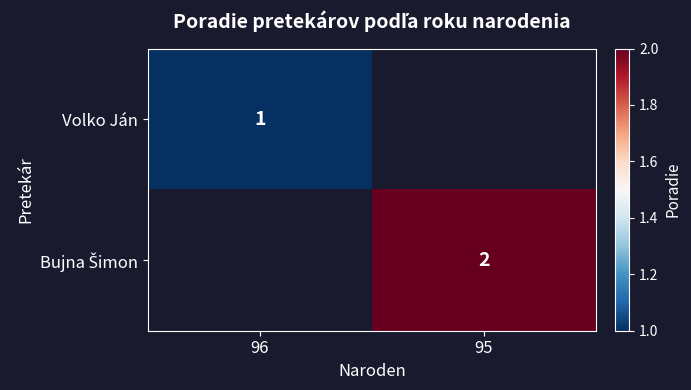

How many categories are shown in the chart?

2